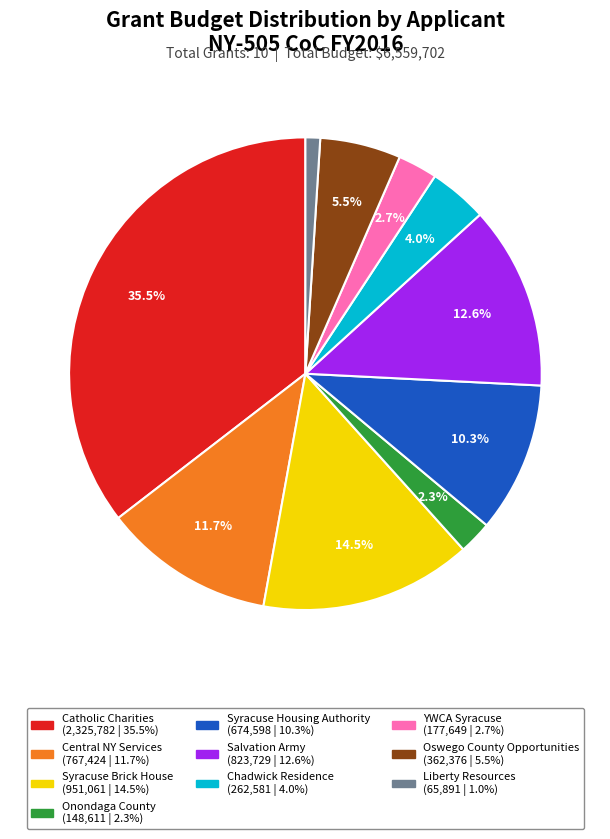

Is there a majority slice in this chart?

No